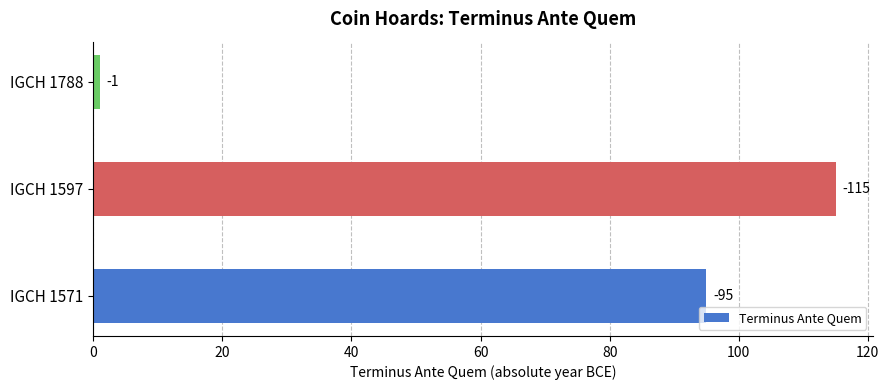

How many bars are there in total?

3